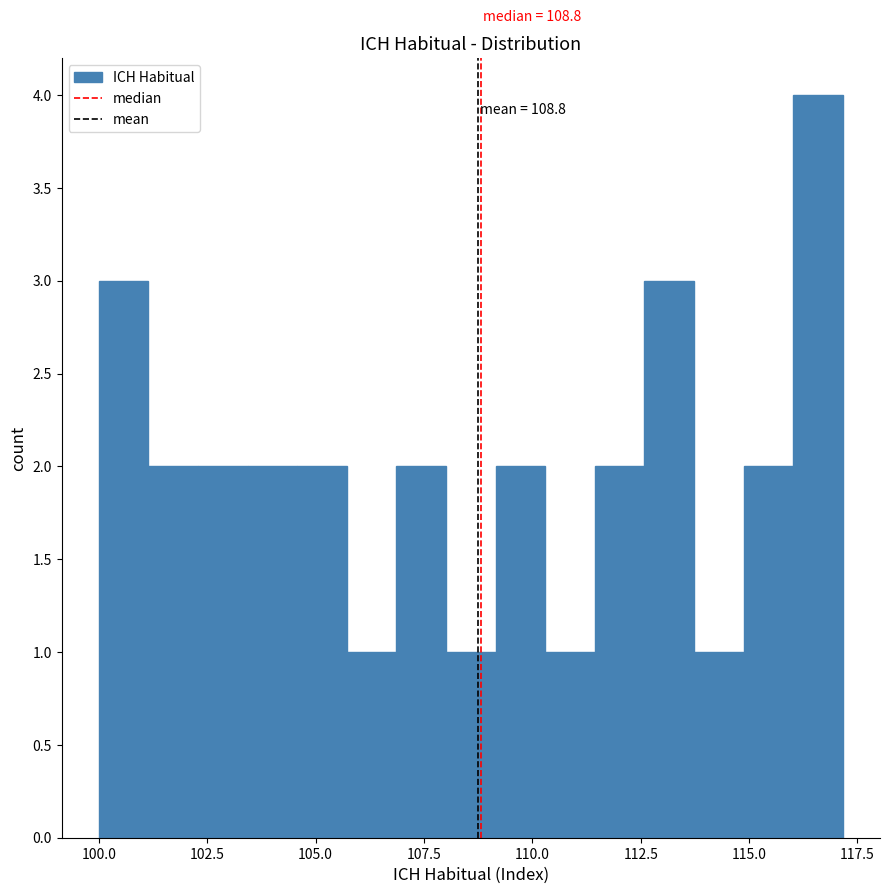

Read against the x-axis, roughly where is the centre of the tallest bar?

116.5